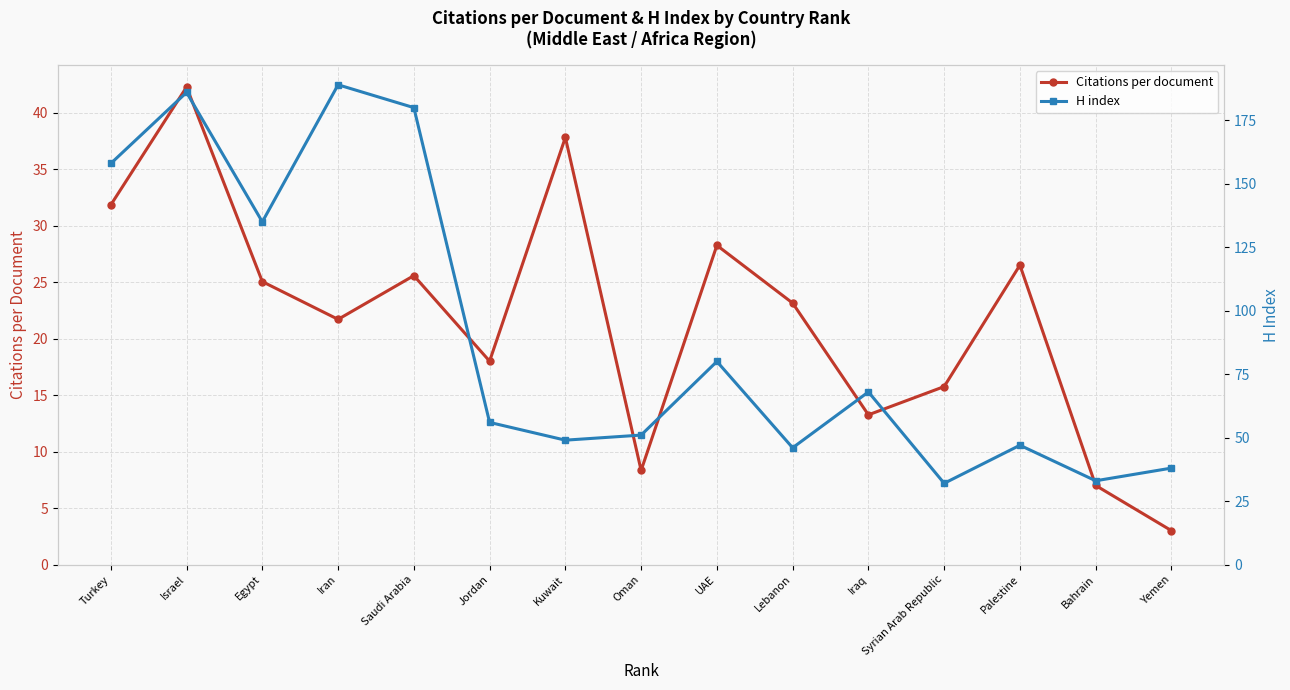

What are all the series names shown in the legend?

Citations per document, H index